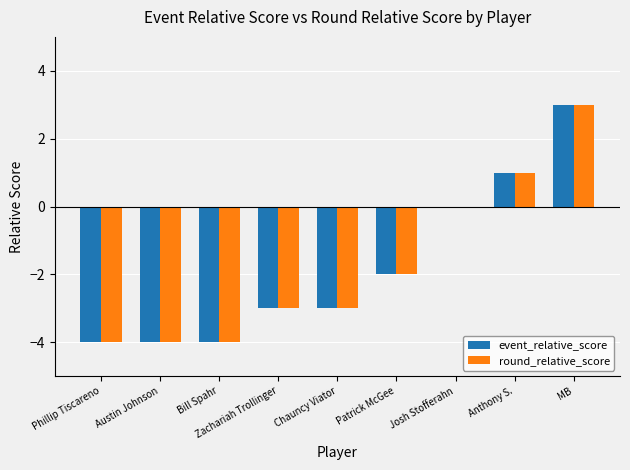

What is the total value across all series at Chauncy Viator?

-6